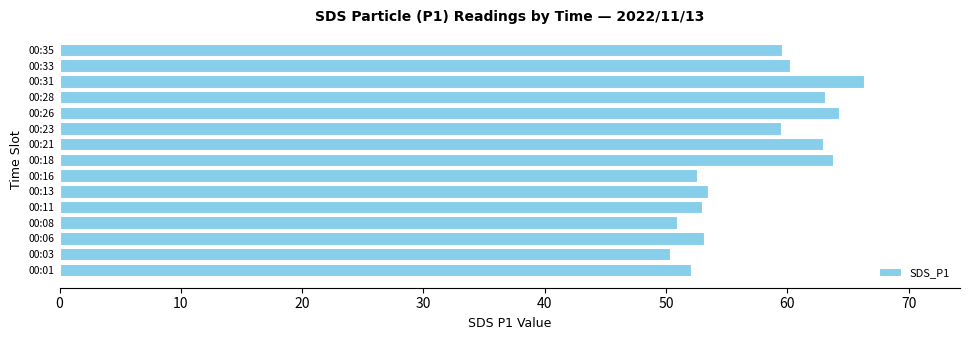

What is the sum of the values at 00:26 and 00:16?

116.8